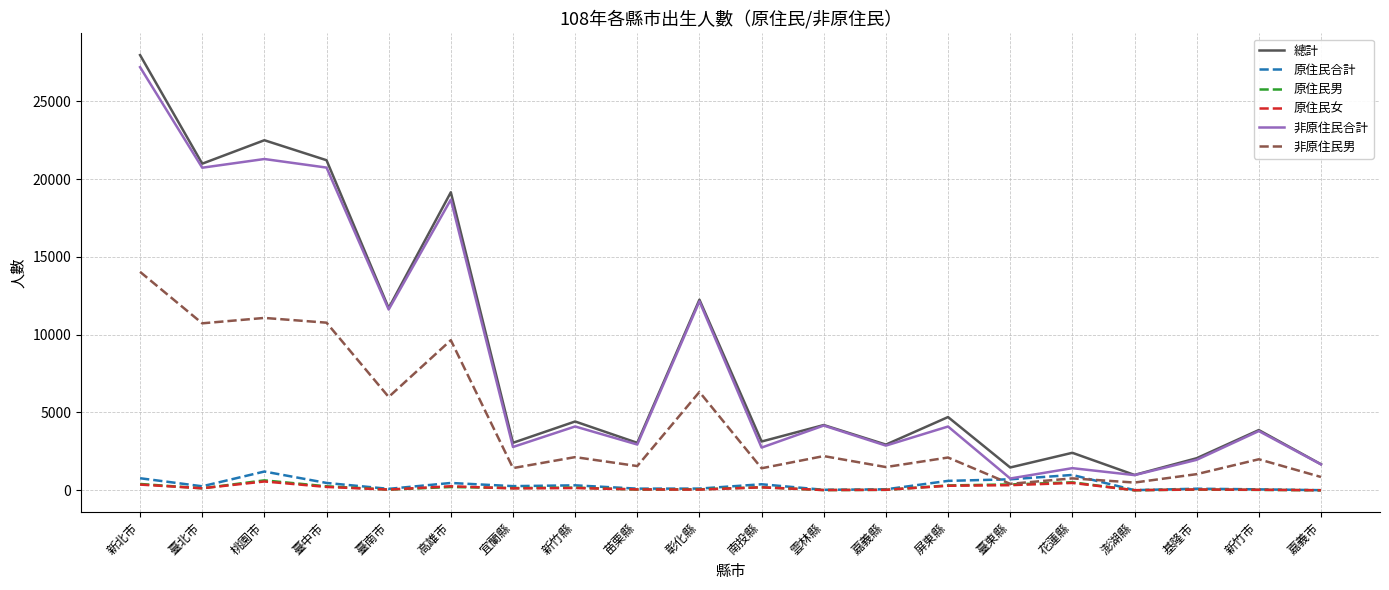

Which series has the largest range (max minus min)?

總計